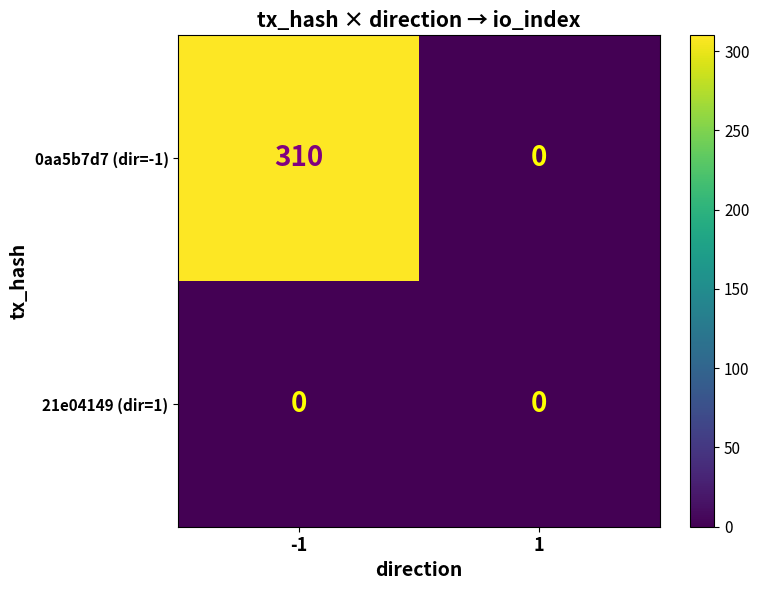

Which label corresponds to the largest value in the chart?

-1